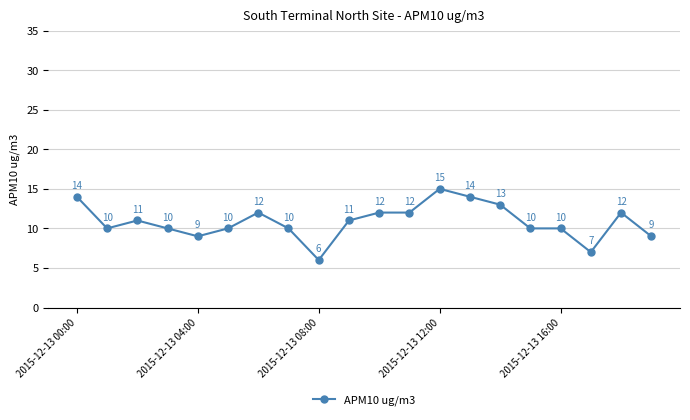

What is the sum of all values?

217